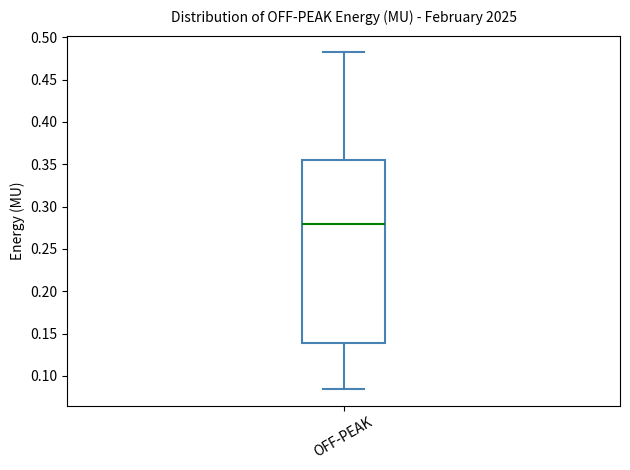

Transcribe this box plot: give where the median line is, the range the box spans, and where the two whiskers end, as read against the y-axis. The values are not printed on the chart, so give them approximately, as read against the axis.

median 0.280, box 0.140 to 0.355, whiskers 0.085 to 0.480